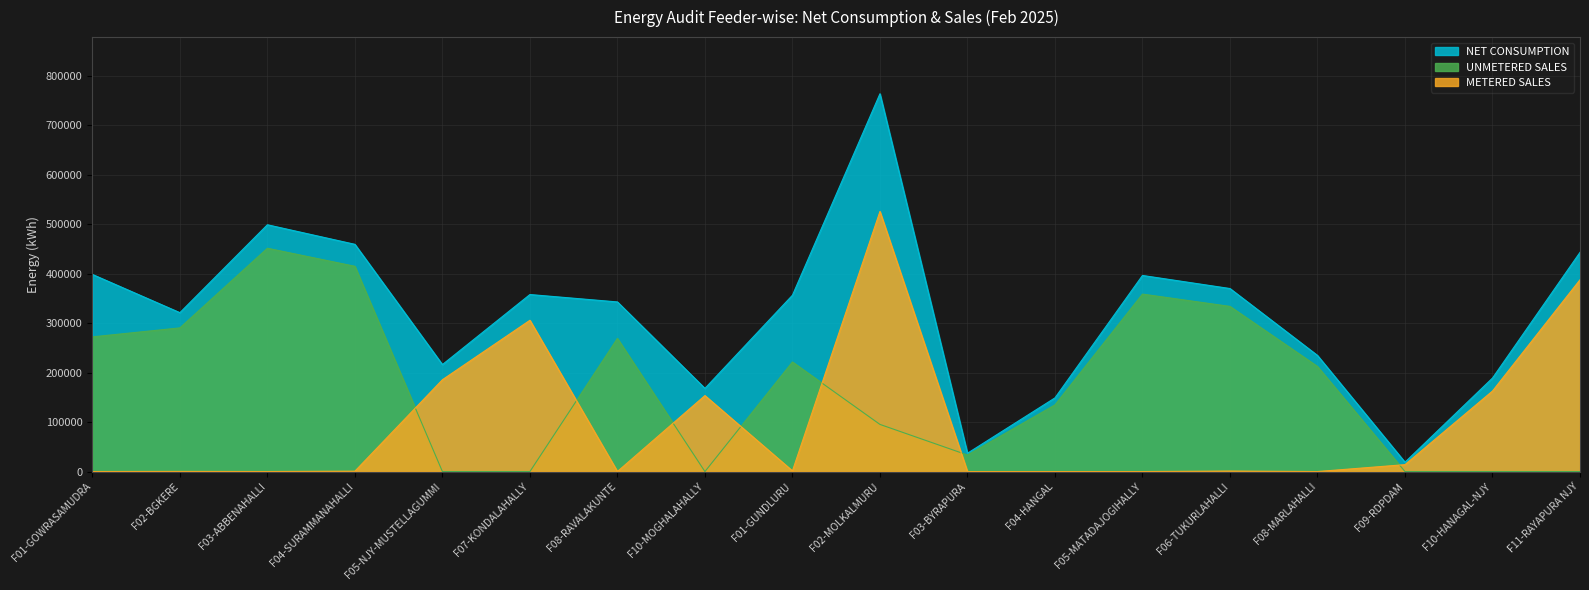

What is the label of the 7th point from the right?

F04-HANGAL